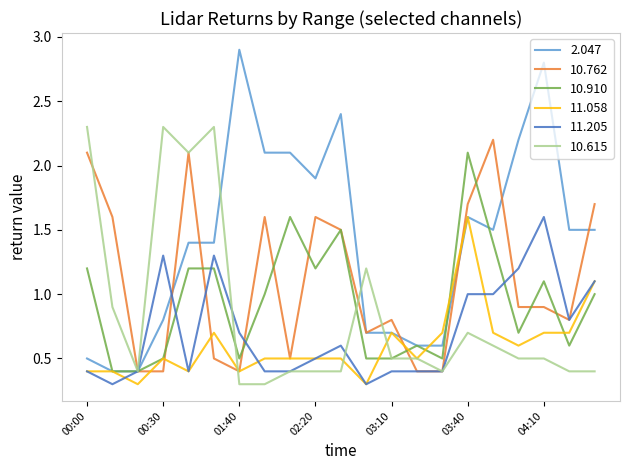

What is the difference between the second highest and second lowest values in the 10.910 series?

1.2